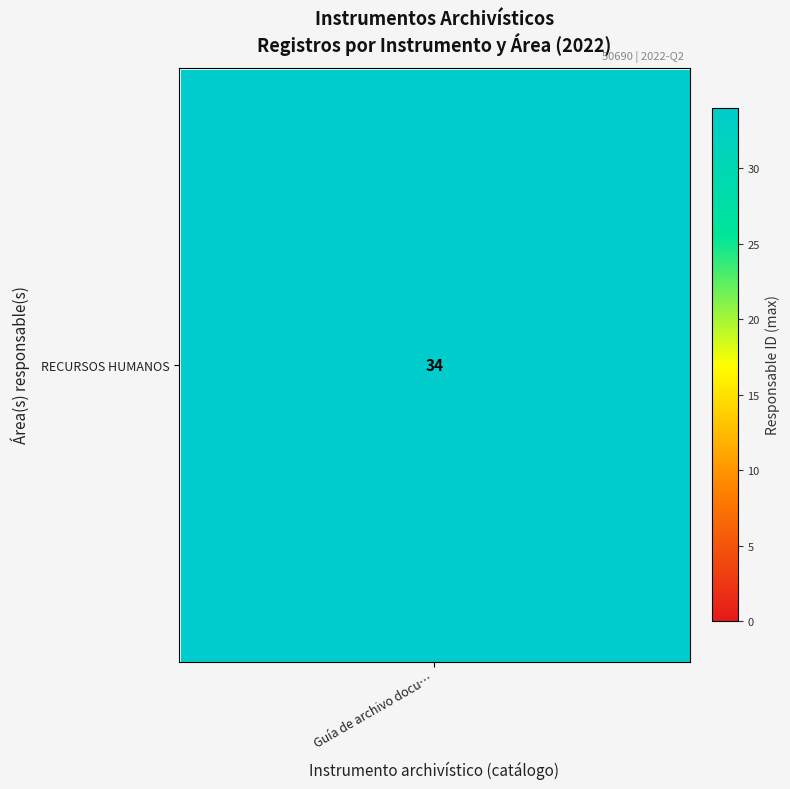

The Guía de archivo documental series shows 7 at 23. True or false?

False